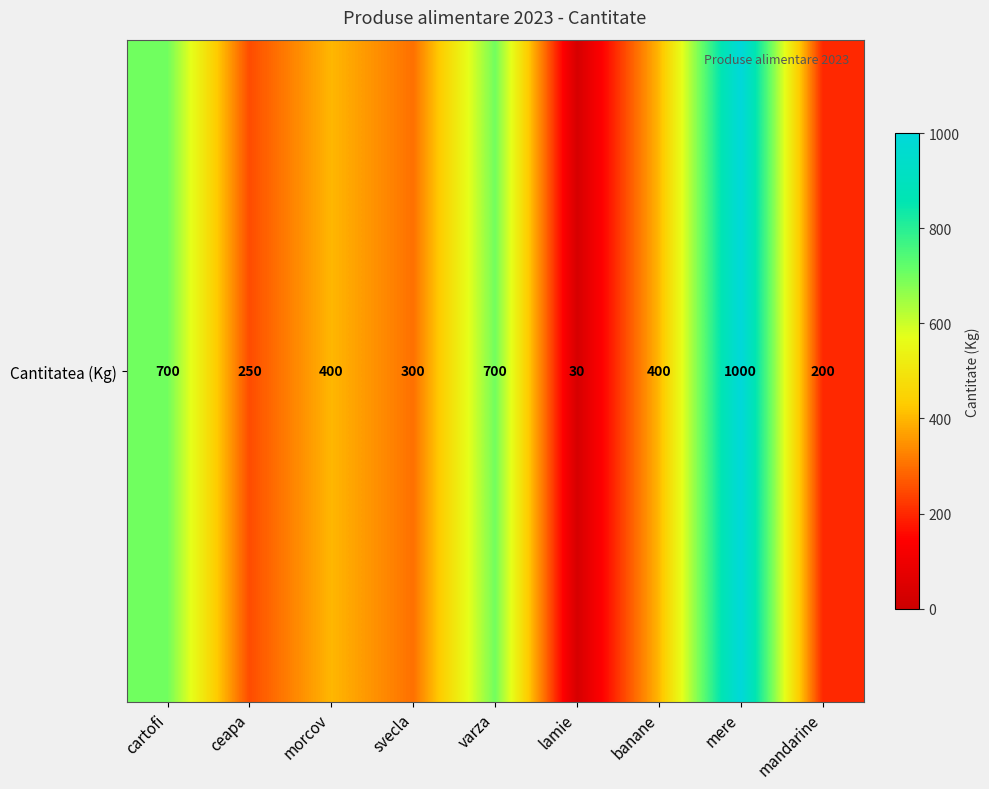

At which label does the data first exceed 400?

cartofi